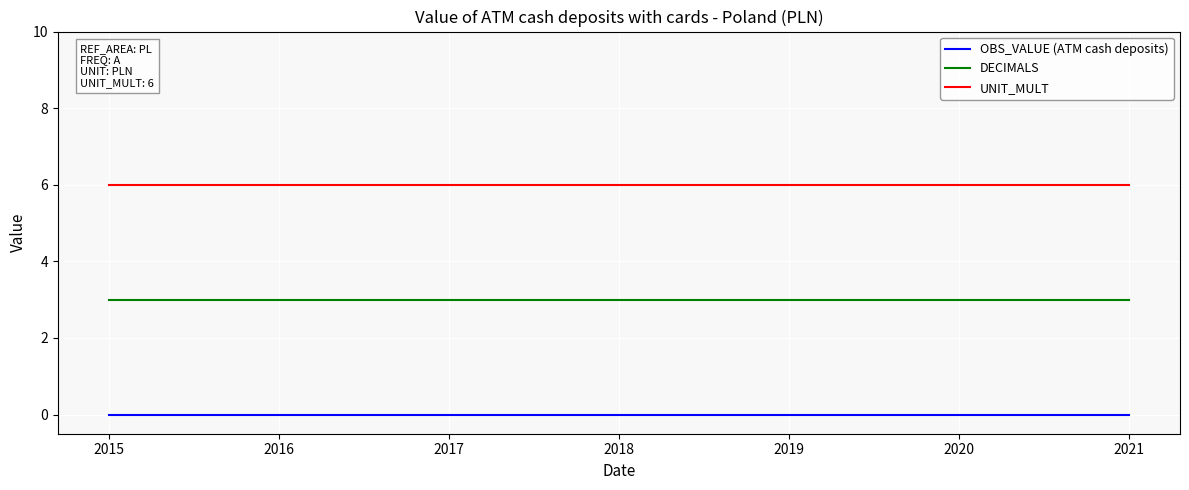

True or false: OBS_VALUE (ATM cash deposits) and DECIMALS intersect in this chart.

False